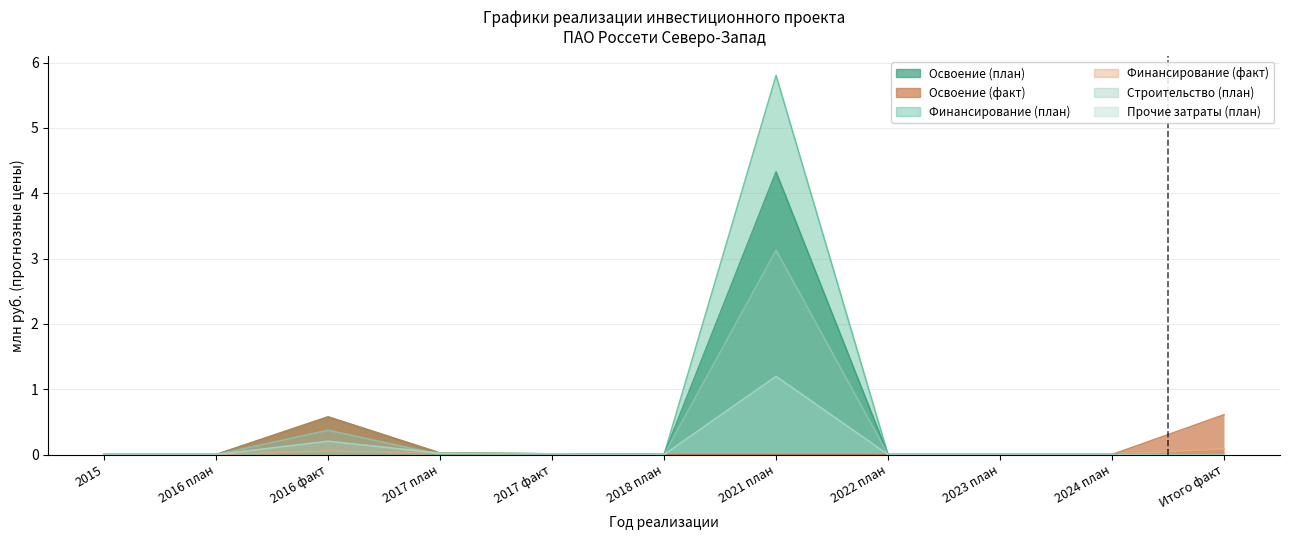

What is the label of the 11th point from the left?

Итого факт